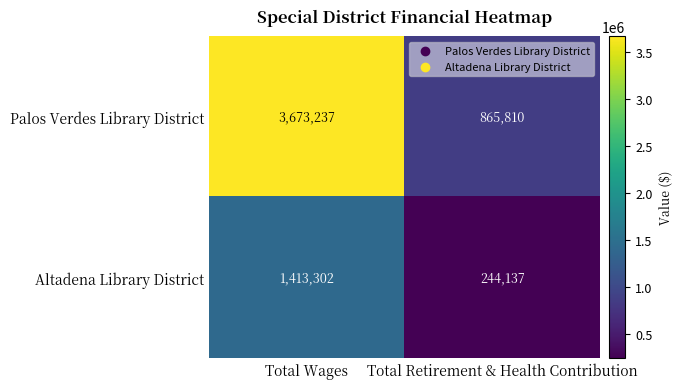

Rank the series by their average value, from lowest to highest.

Altadena Library District, Palos Verdes Library District